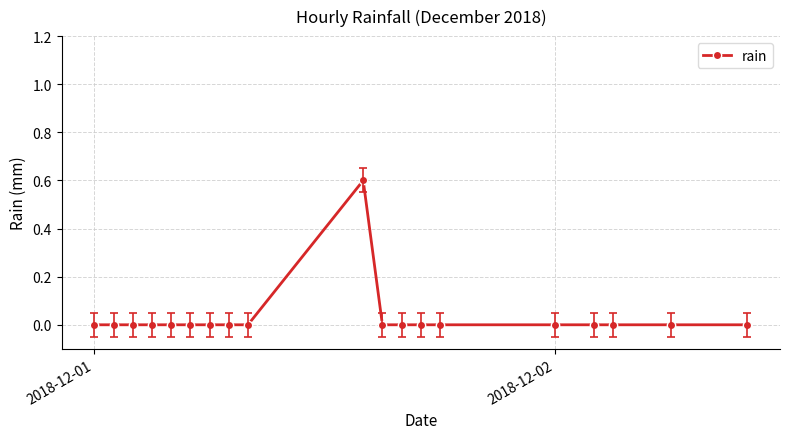

True or false: the data has more than 0 interior local peaks.

True